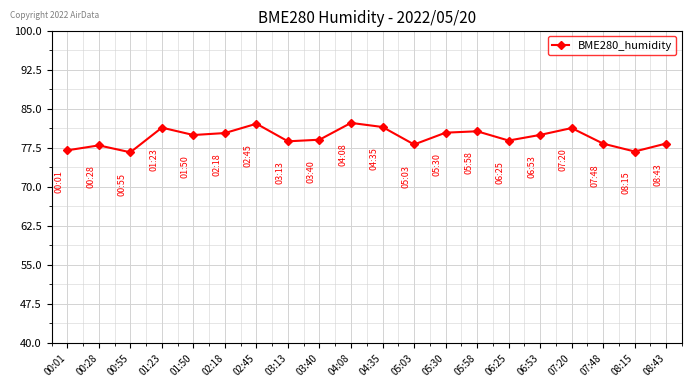

What is the difference between the values at 06:53 and 00:28?

2.0